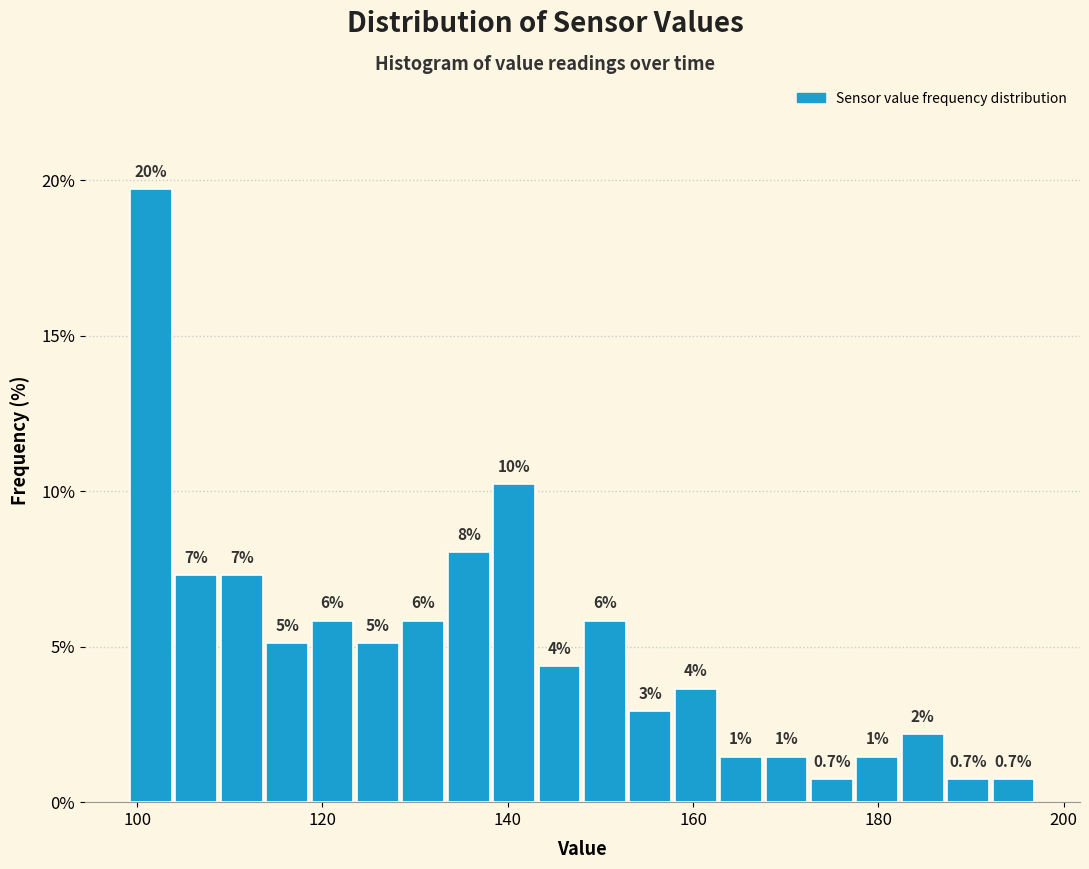

Around what value on the x-axis is the tallest bar? Give the approximate position of its centre, as read against the axis.

102